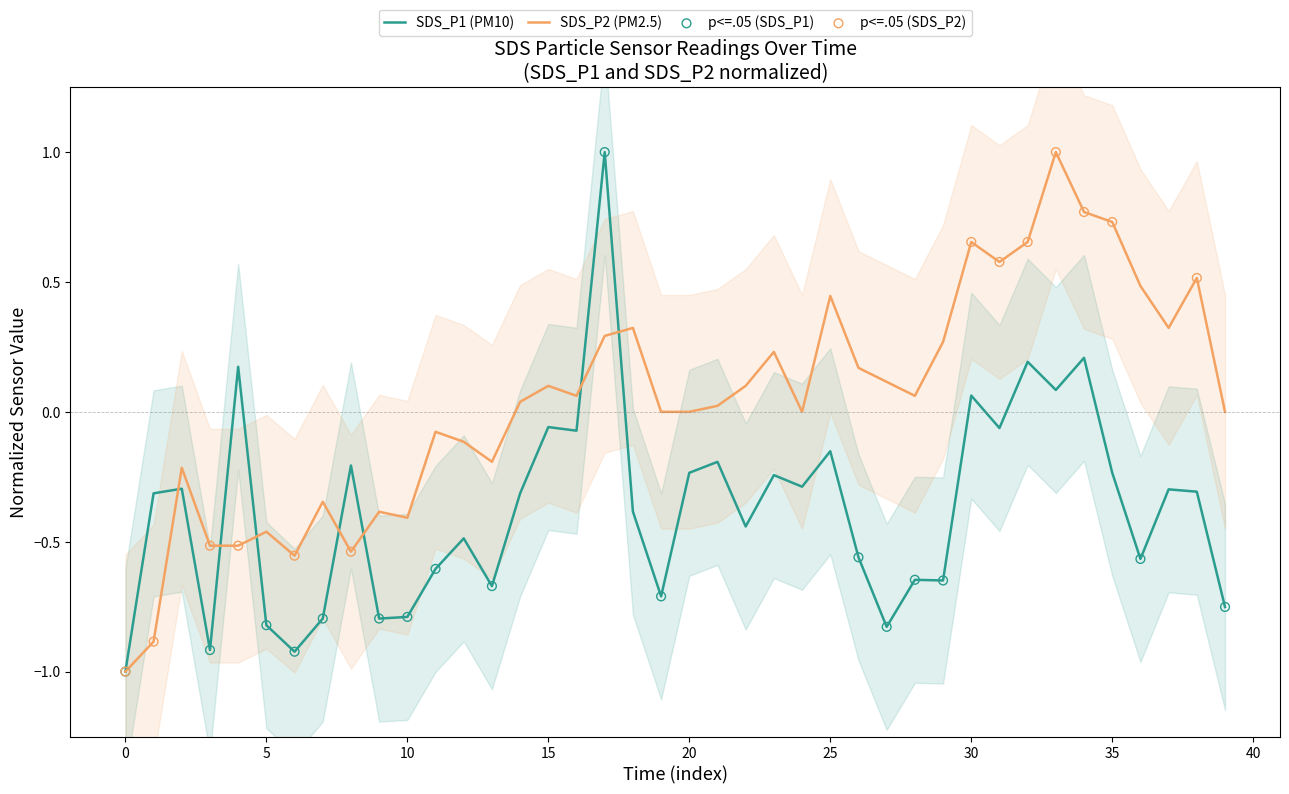

Which series reaches the minimum Y coordinate?

SDS_P1